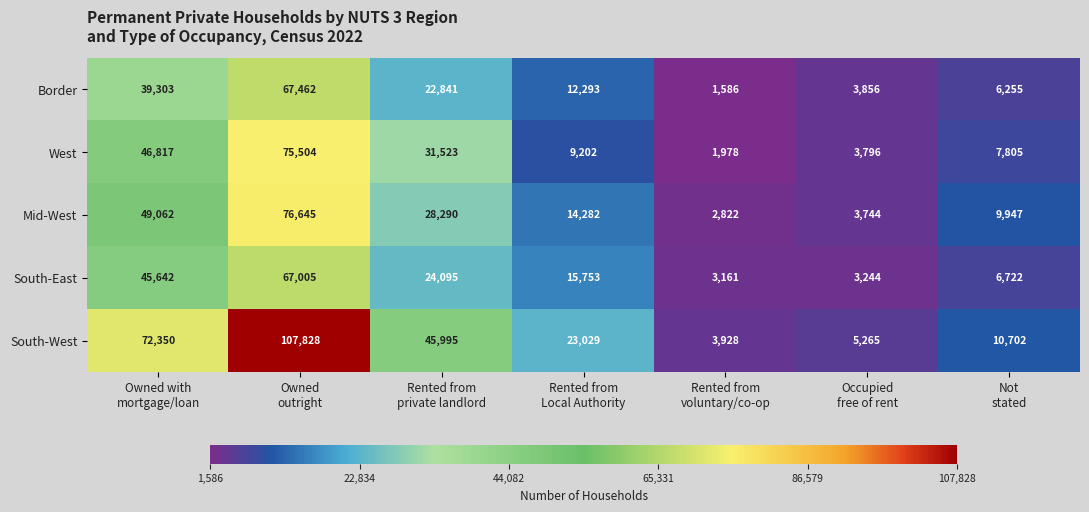

Which series has the largest total across all categories?

South-West